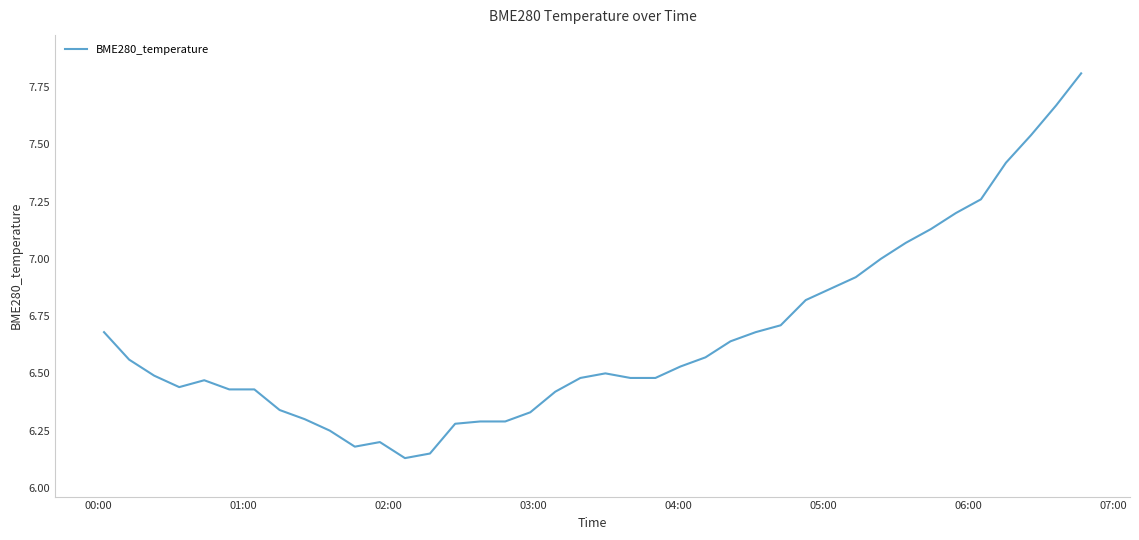

What is the difference between the maximum and minimum values?

1.7